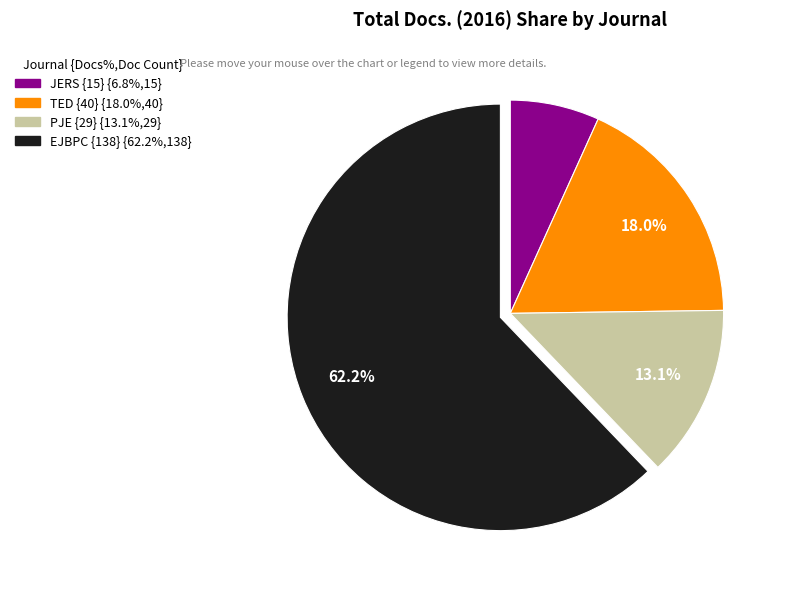

Is there any slice that represents more than half of the pie?

Yes